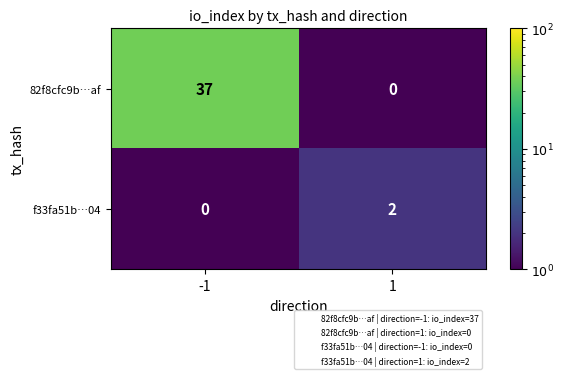

Which series has the largest total across all categories?

82f8cfc9b…af